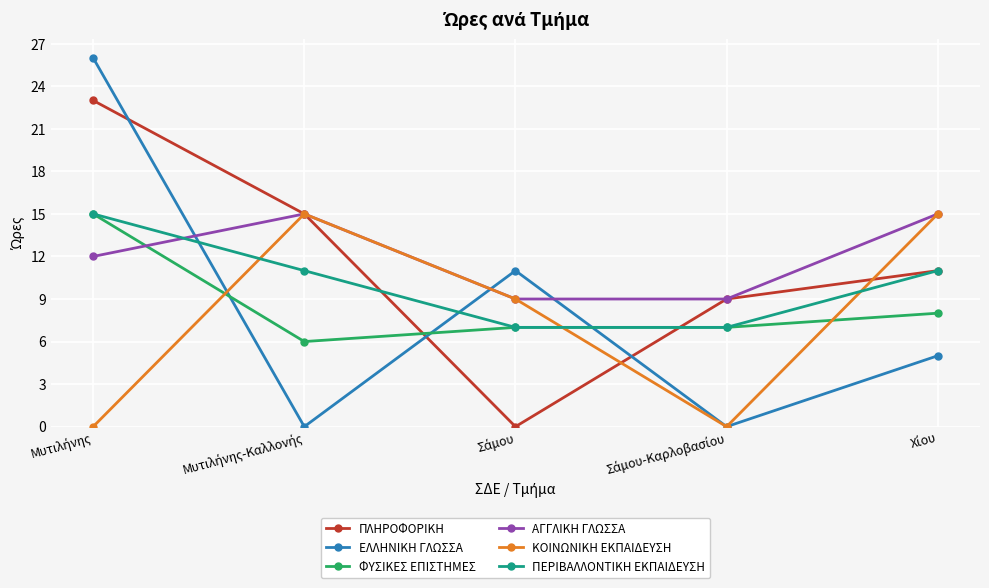

What is the difference between the maximum and minimum values in the ΚΟΙΝΩΝΙΚΗ ΕΚΠΑΙΔΕΥΣΗ series?

15